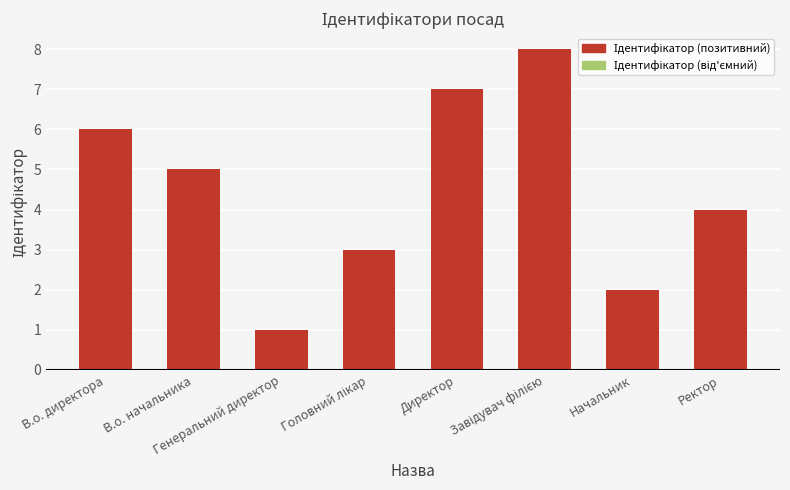

What is the difference between the maximum and minimum values?

7